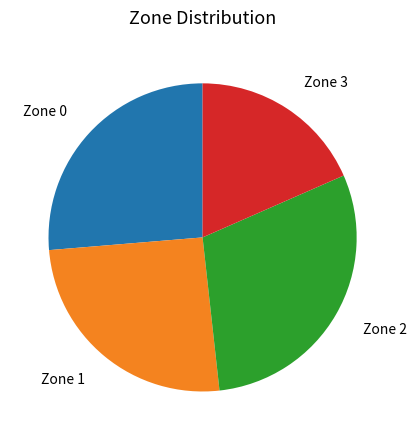

Is the sum of Zone 3 and Zone 0 greater than half?

No